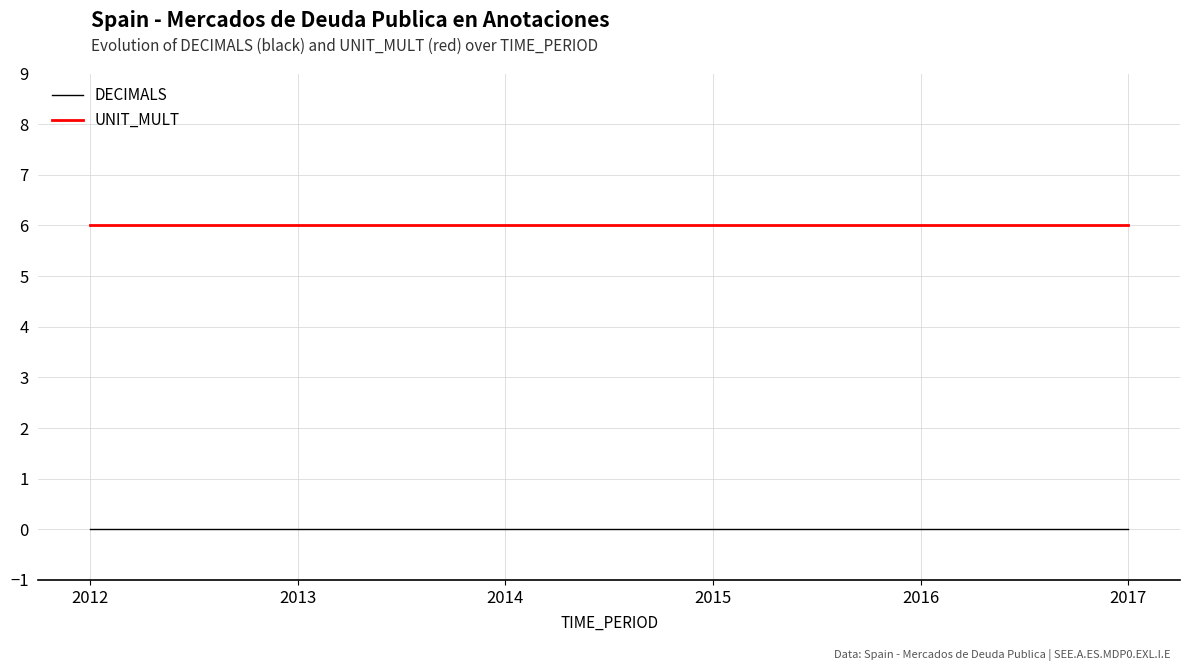

Rank the series by their average value, from highest to lowest.

UNIT_MULT, DECIMALS